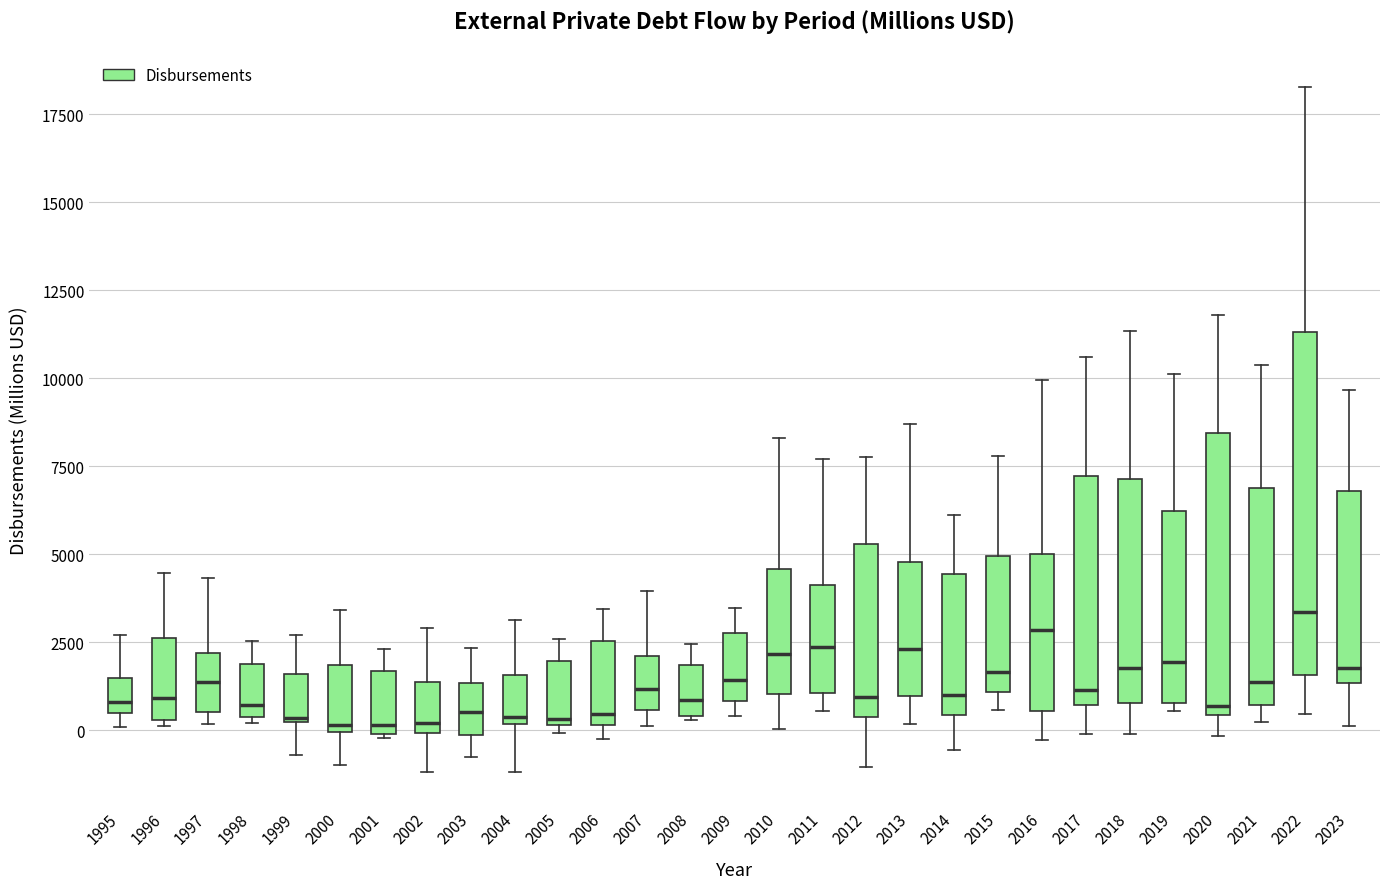

Comparing the boxes themselves (not the whiskers), which one is the tallest?

2022